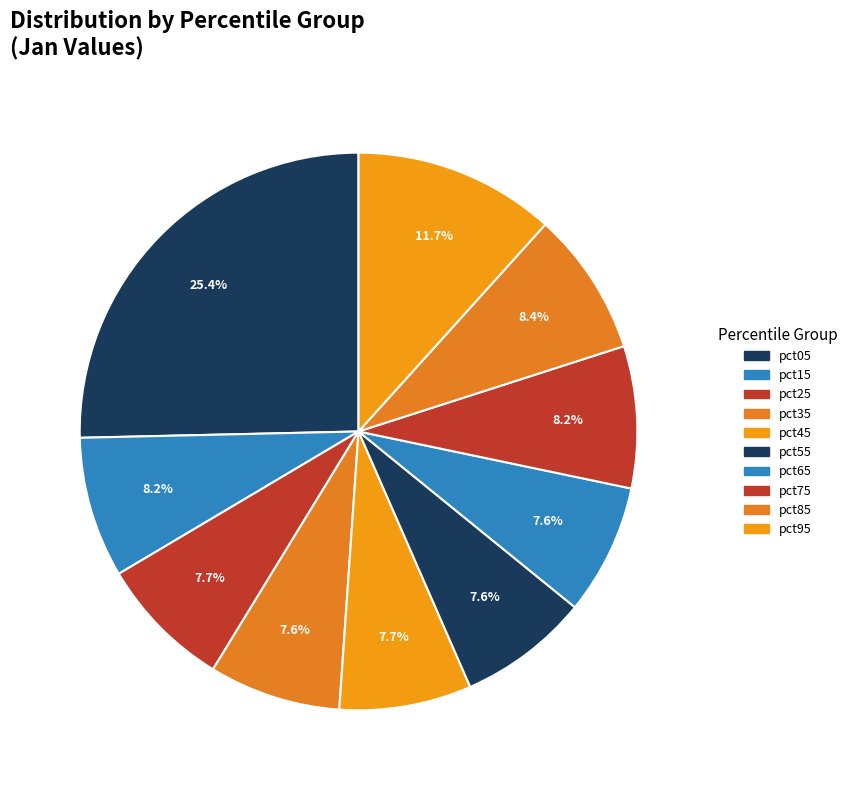

Which category has the biggest portion of the pie?

pct05